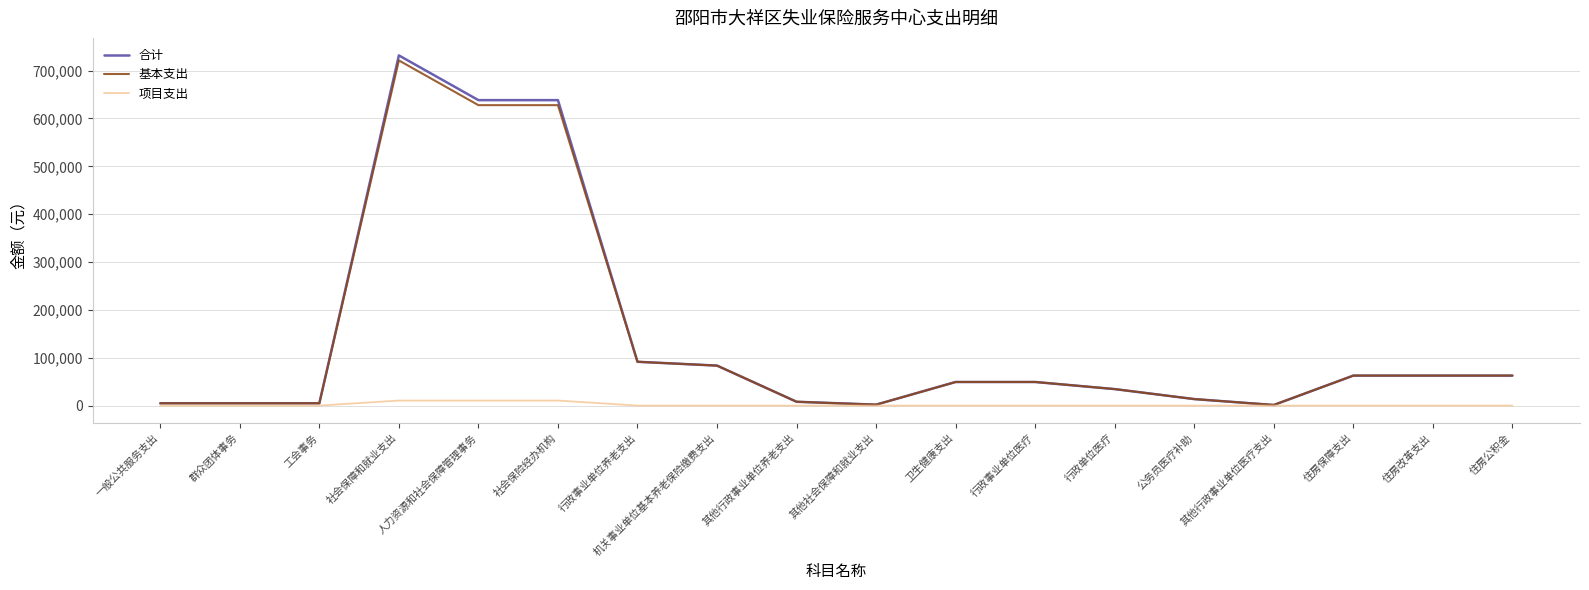

Which series has the widest spread of values?

合计